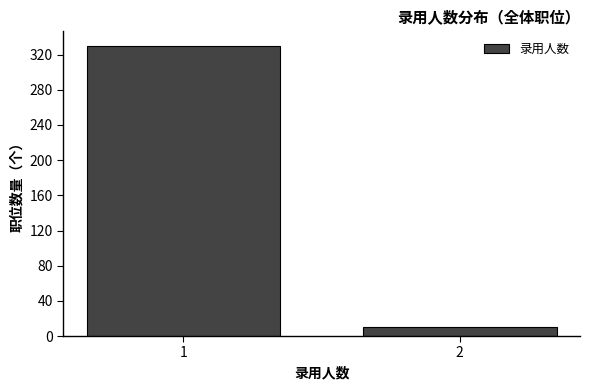

Reading right to left, list all the values displayed in this chart.

2=10	1=330